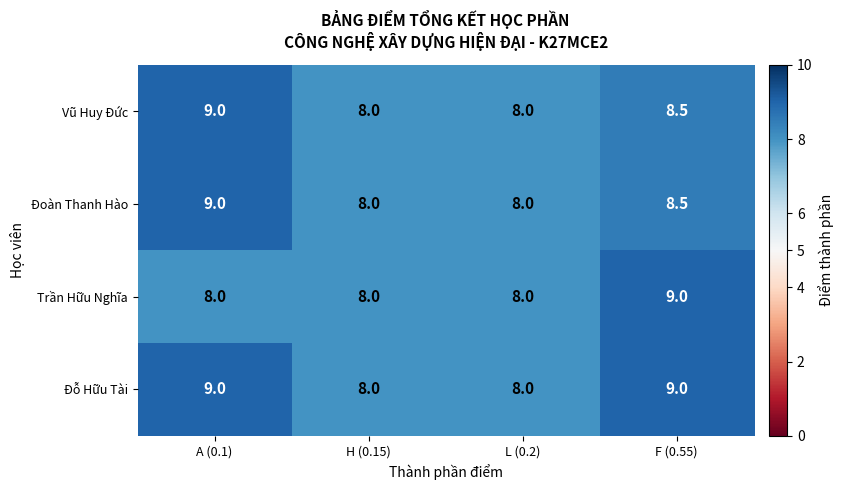

What is the difference between the Vũ Huy Đức values at A (0.1) and H (0.15)?

1.0